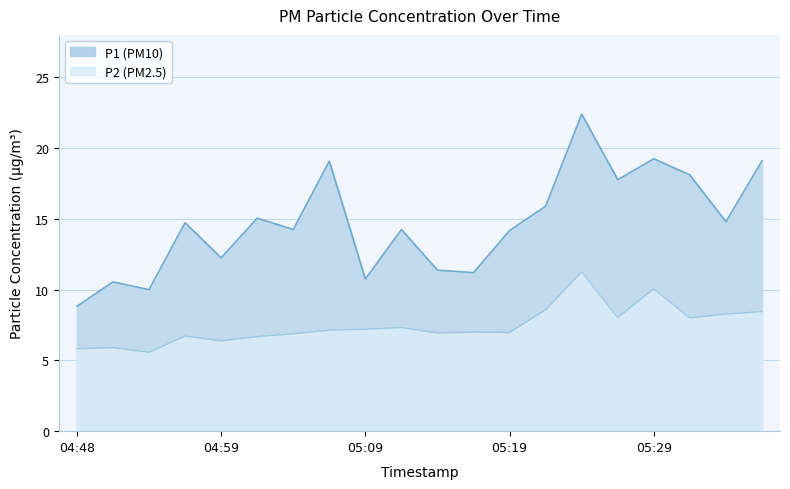

Which series has the largest total across all categories?

P1